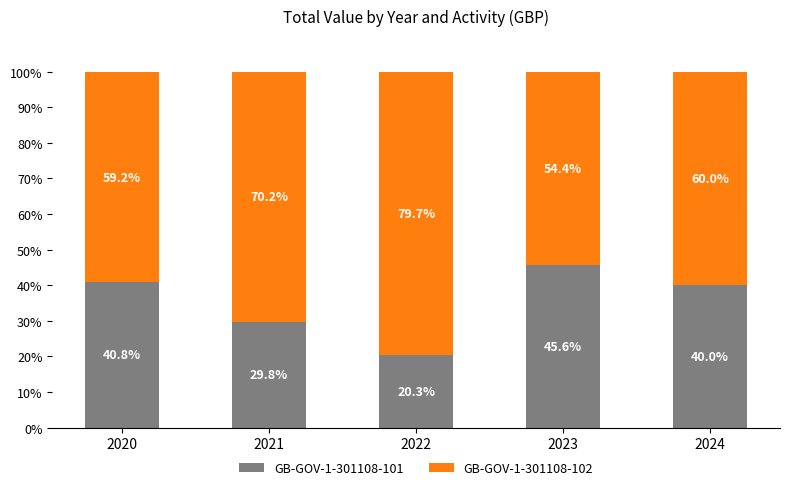

What is the difference between the second highest and minimum values in the GB-GOV-1-301108-101 series?

20.5